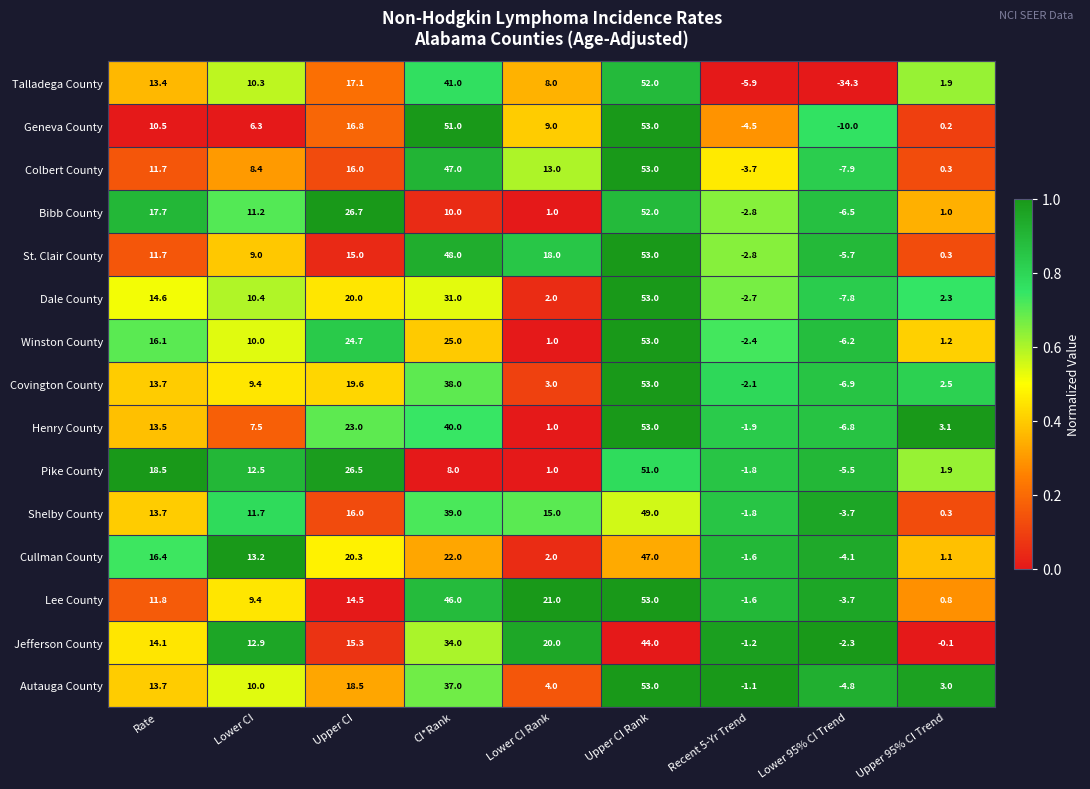

Between Lower CI and Upper CI Rank, which series saw the biggest shift?

Geneva County